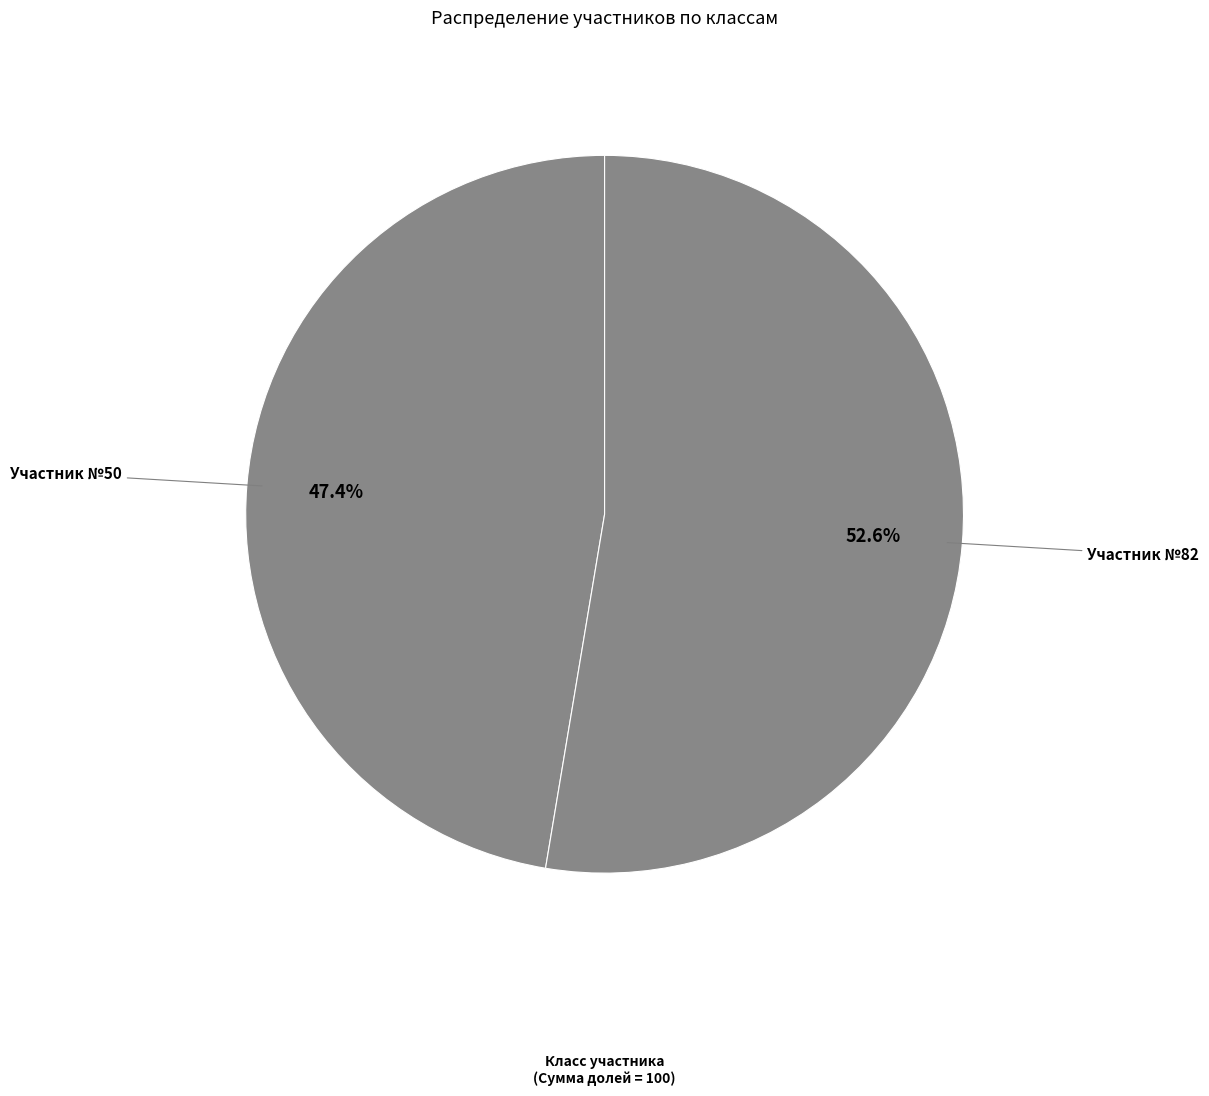

How many slices are in this pie chart?

2